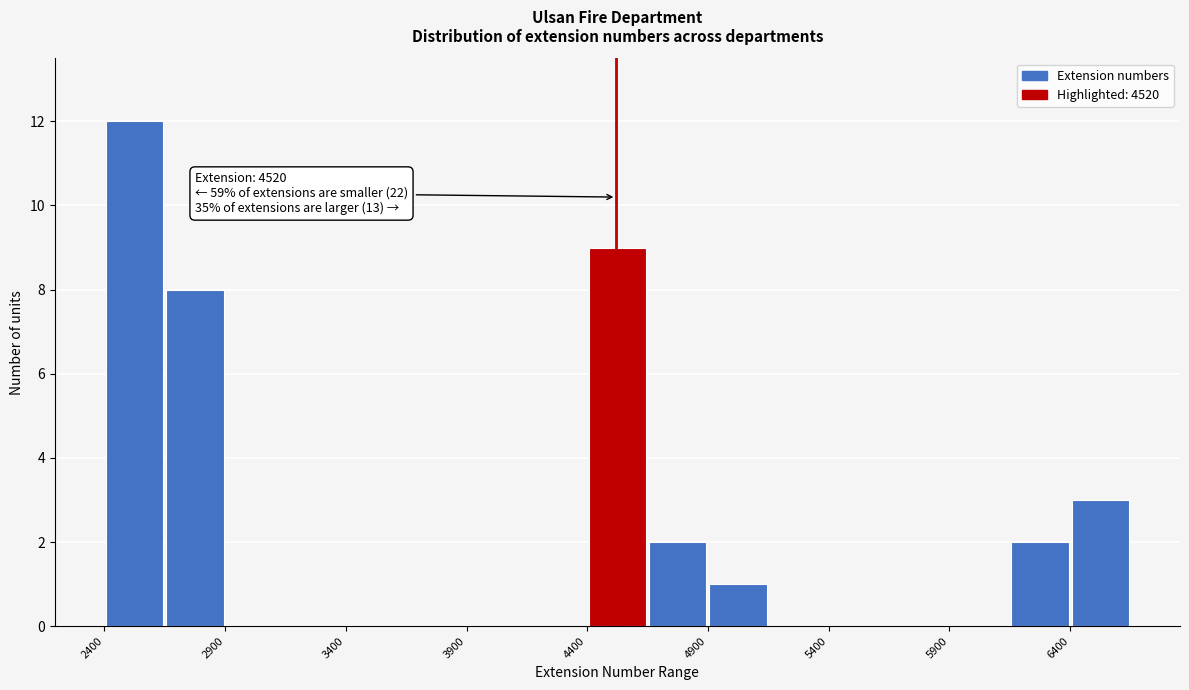

Over which range of the x-axis is the bar tallest?

2400 to 2650